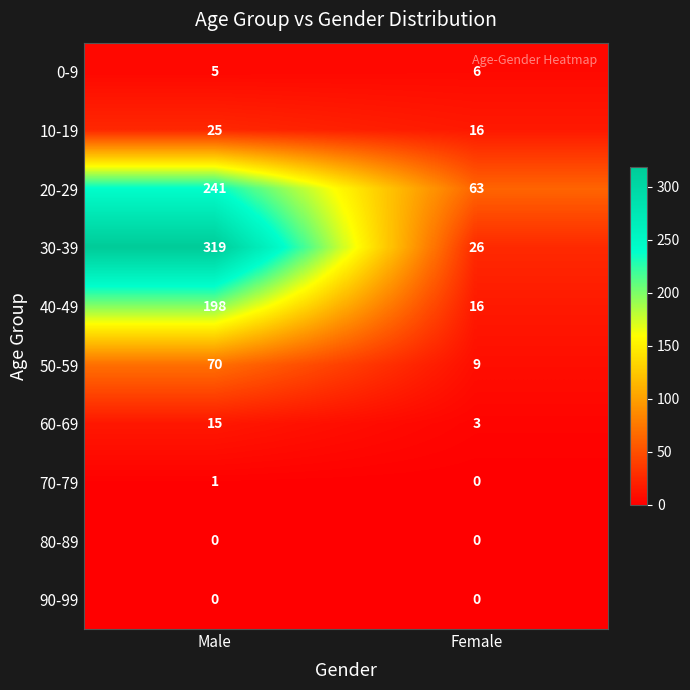

Reading left to right, transcribe all the data shown in this chart.

0-9: 5	6
10-19: 25	16
20-29: 241	63
30-39: 319	26
40-49: 198	16
50-59: 70	9
60-69: 15	3
70-79: 1	0
80-89: 0	0
90-99: 0	0